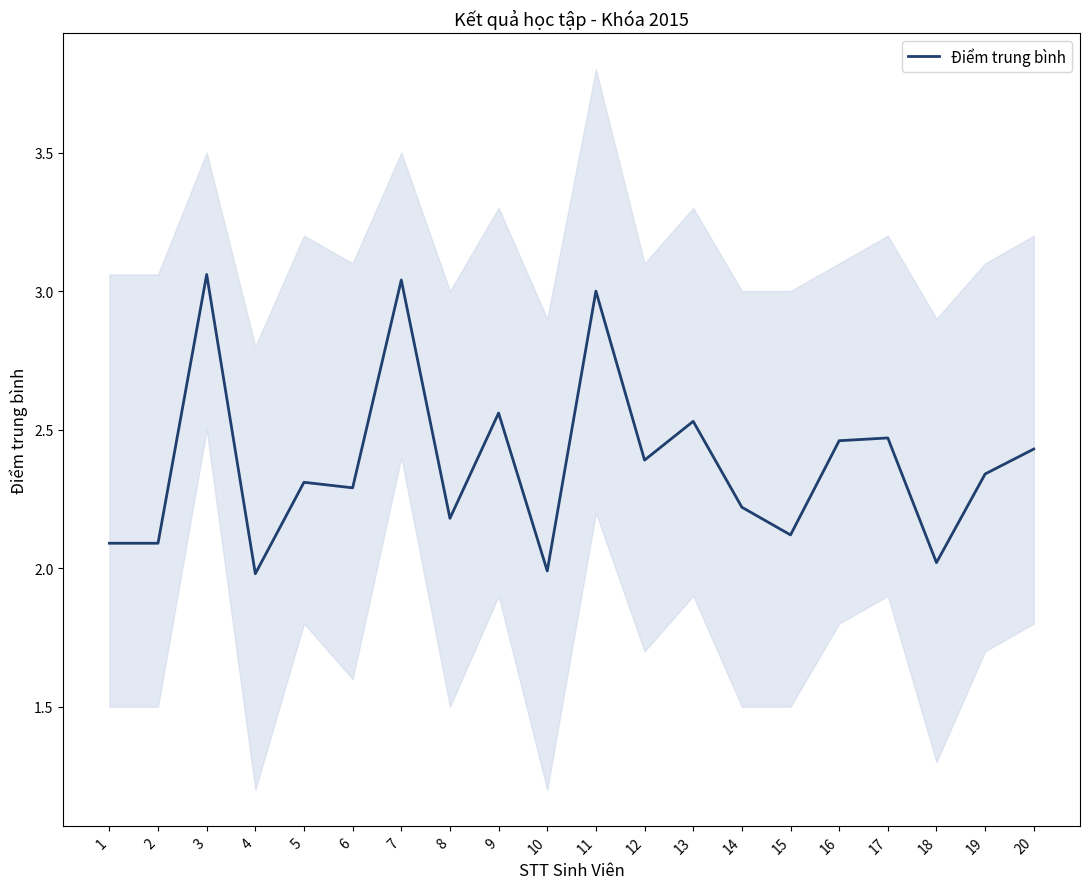

At which category does the data reach its first local valley?

4